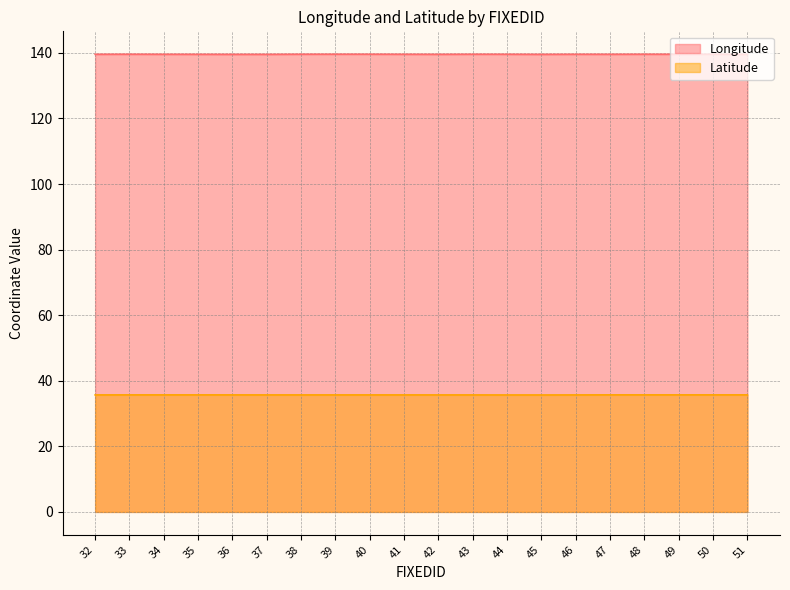

What is the value of the Longitude point at the 14th from the left?

139.5